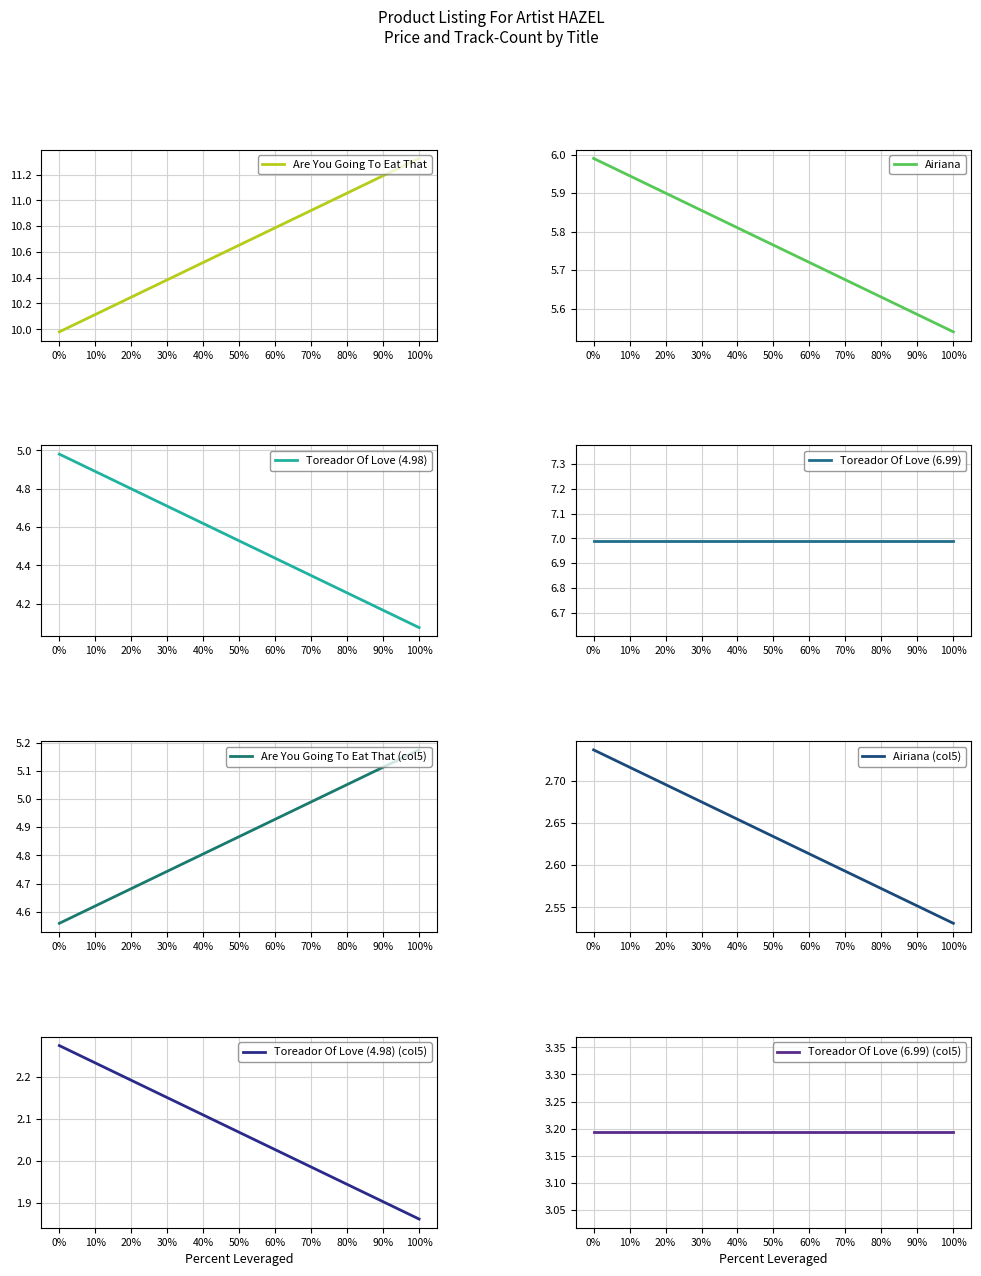

True or false: Airiana and Are You Going To Eat That cross at least once.

False